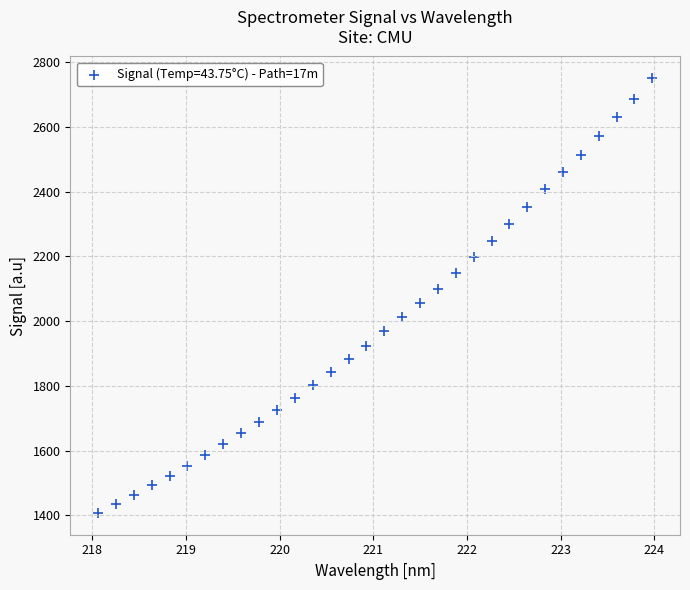

How many points are shown in the scatter plot?

32